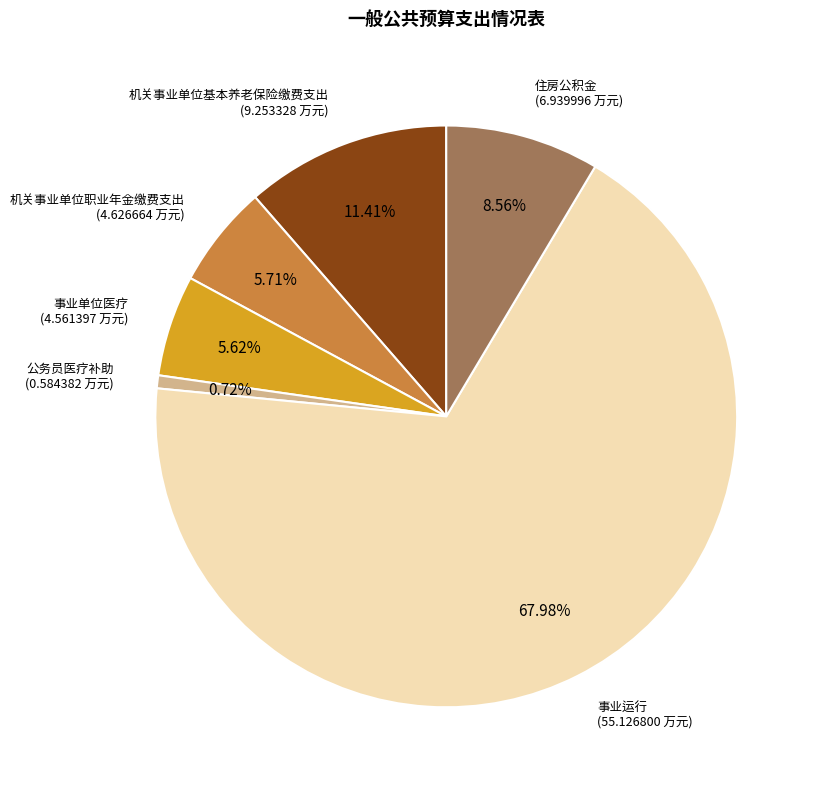

Does 事业运行 represent more than half of the total?

Yes